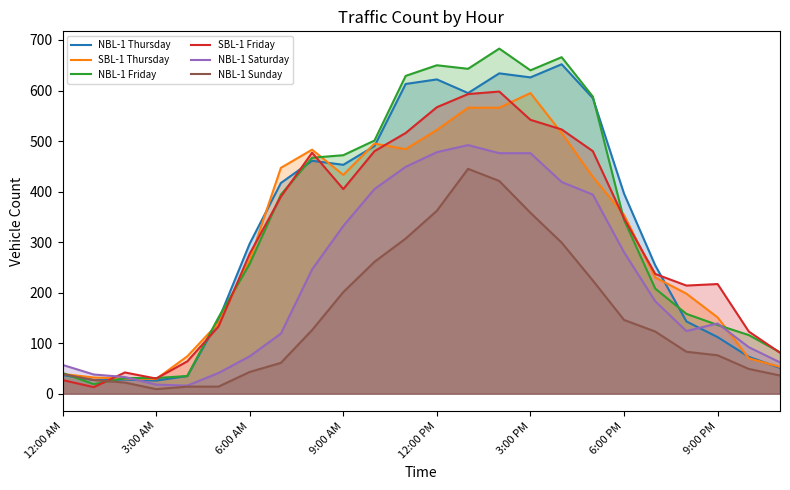

True or false: SBL-1 Friday has a value of 96 at 6:00 PM.

False